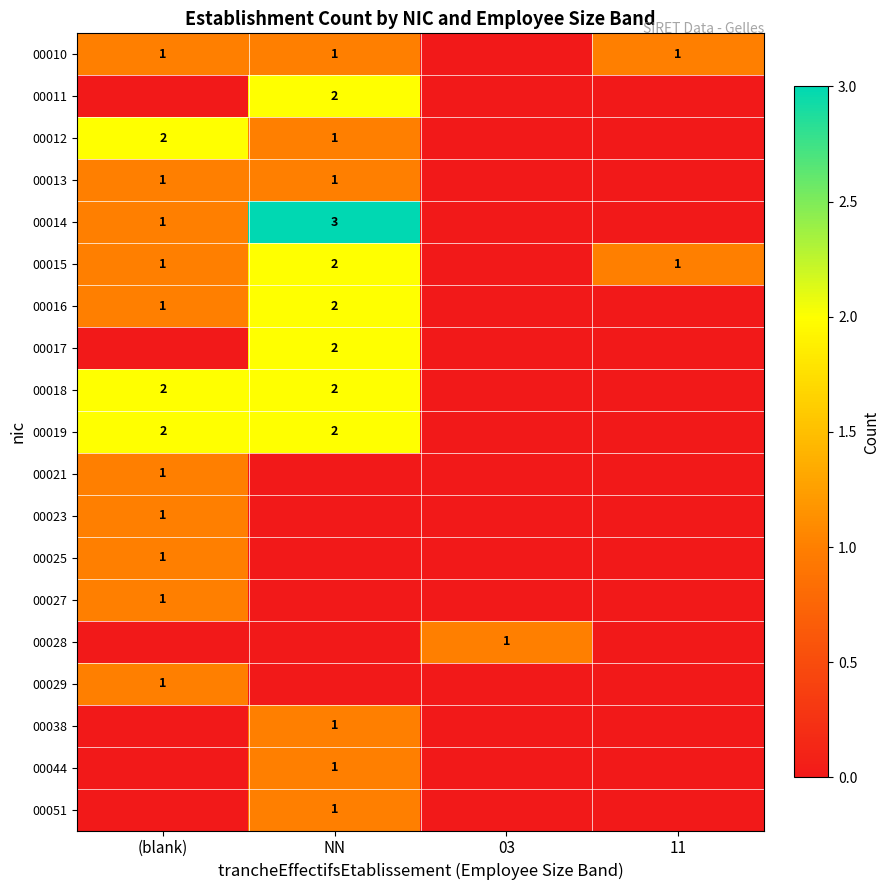

Is it true that 00028 equals 1 at 03?

True